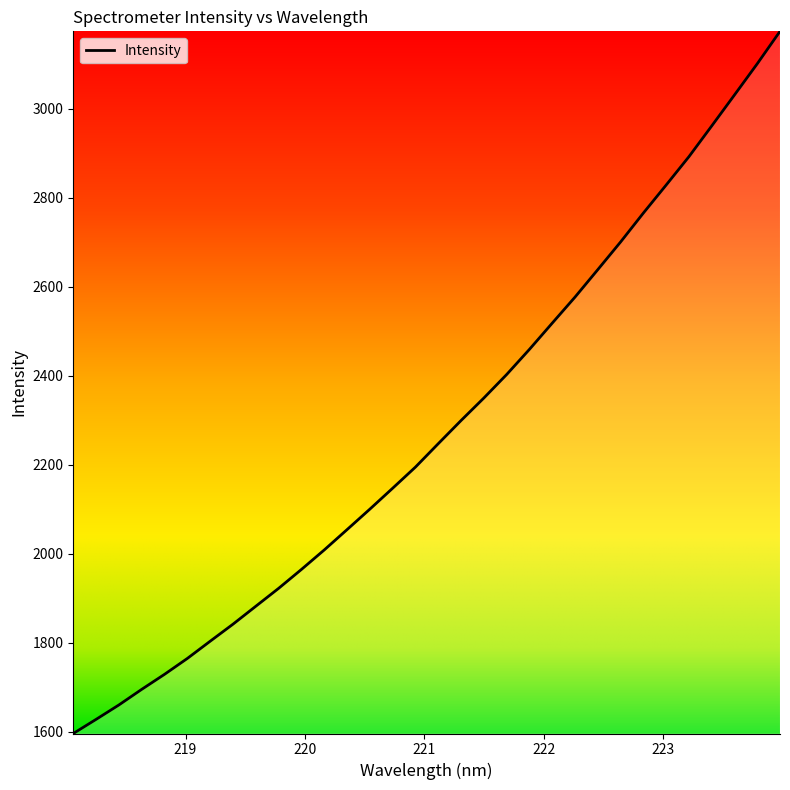

What is the smallest value displayed?

1596.6